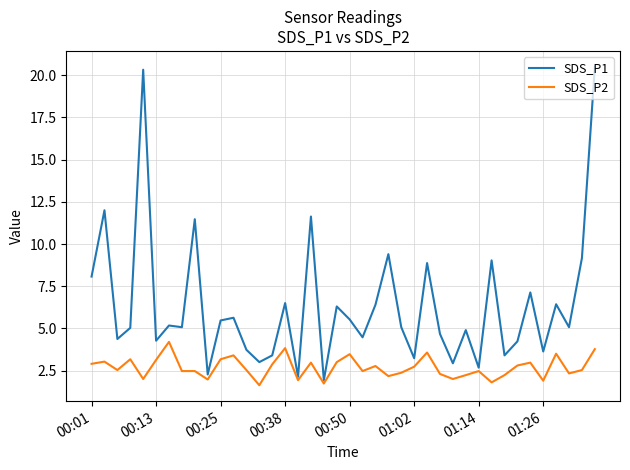

What is the greatest value displayed?

20.5